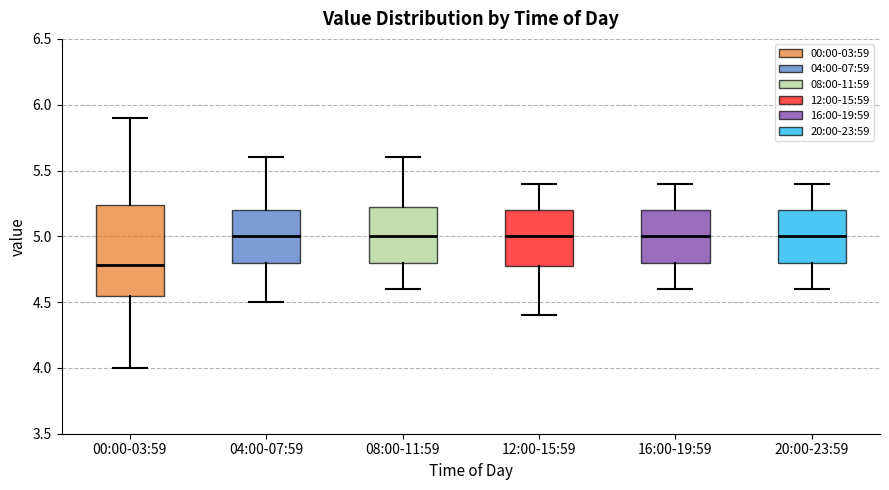

Comparing the boxes themselves (not the whiskers), which one is the tallest?

00:00-03:59